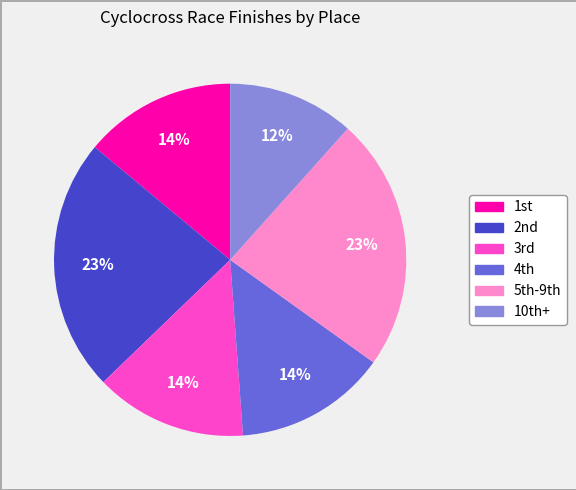

Does any single category account for the majority?

No